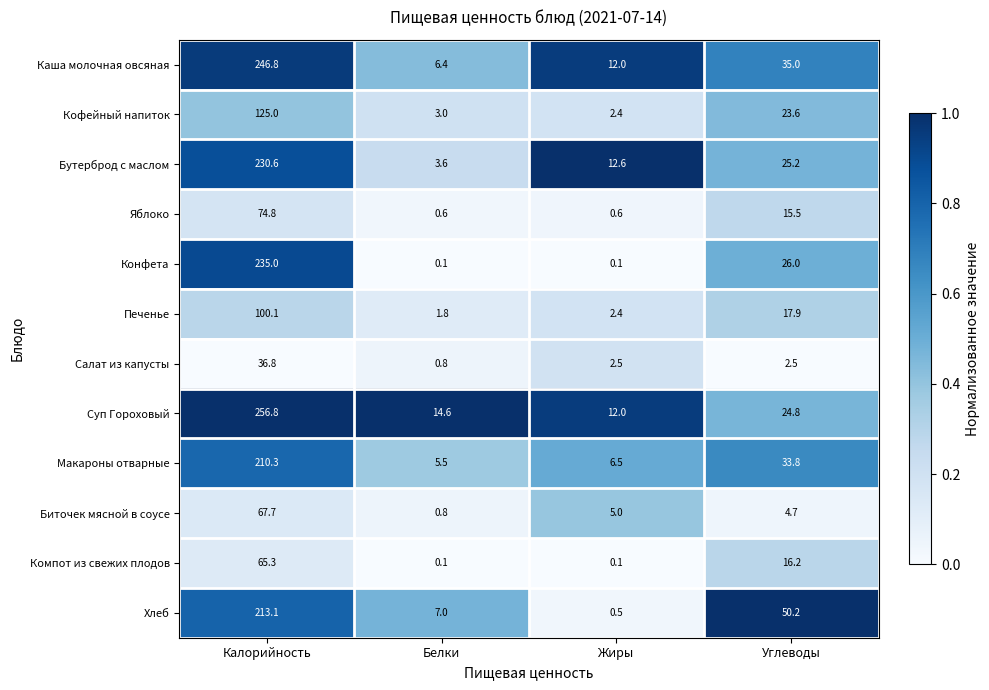

What is the sum of the Суп Гороховый values at Калорийность and Белки?

271.4